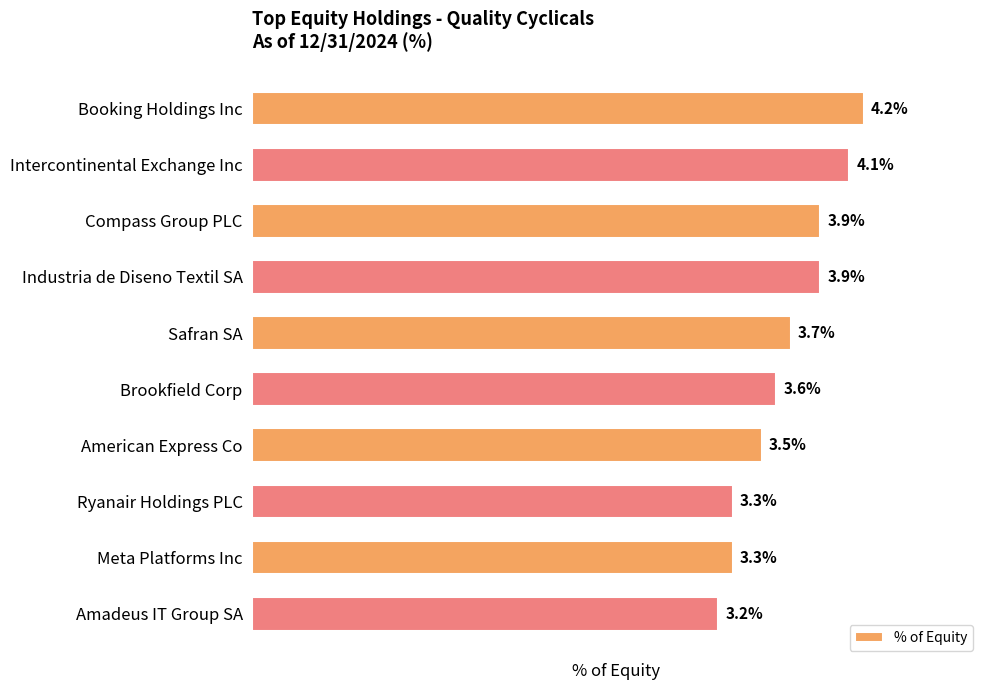

What is the label of the 5th bar from the top?

Safran SA